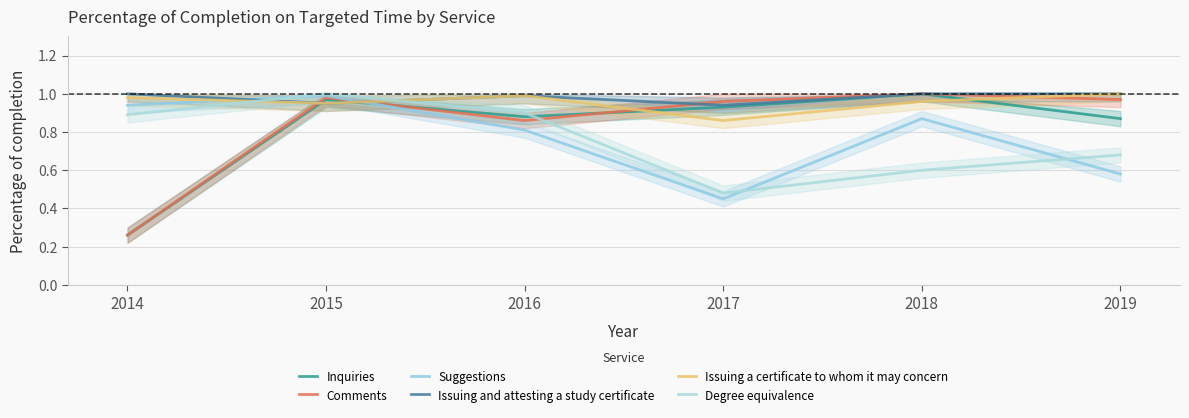

At which label is Comments closest to 0?

2014